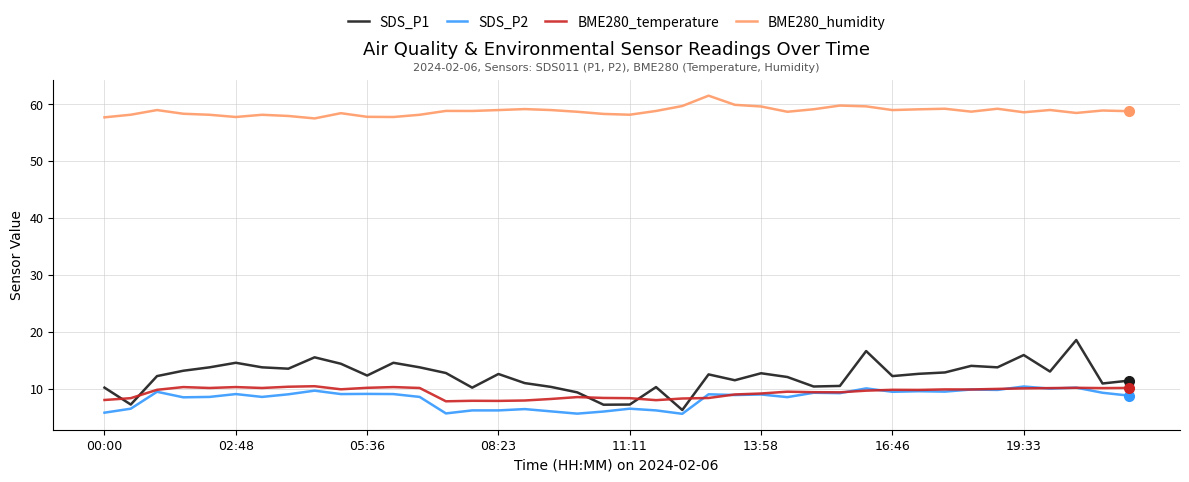

Which series has the largest total across all categories?

BME280_humidity